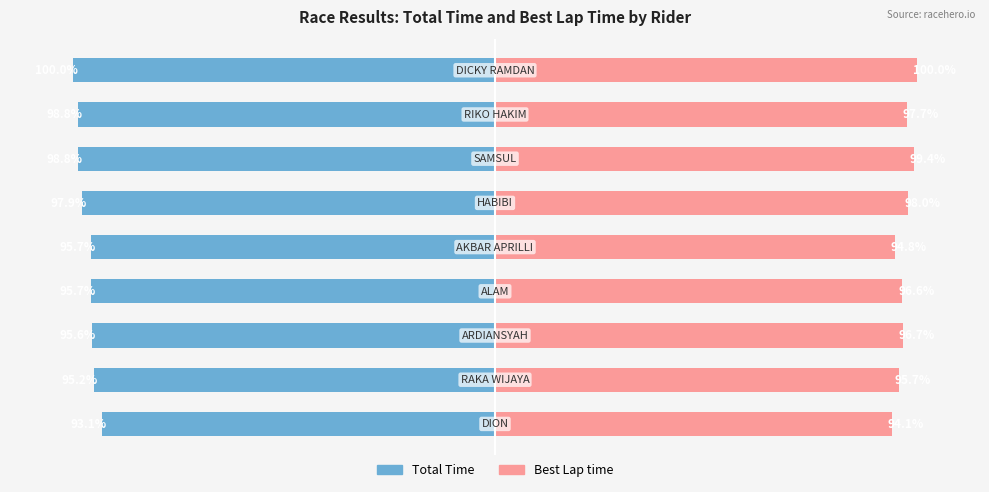

How many groups of bars are there?

9